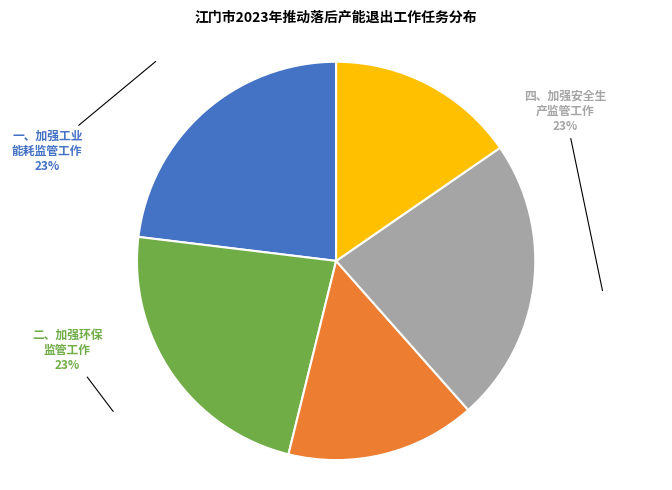

Does any single category account for the majority?

No